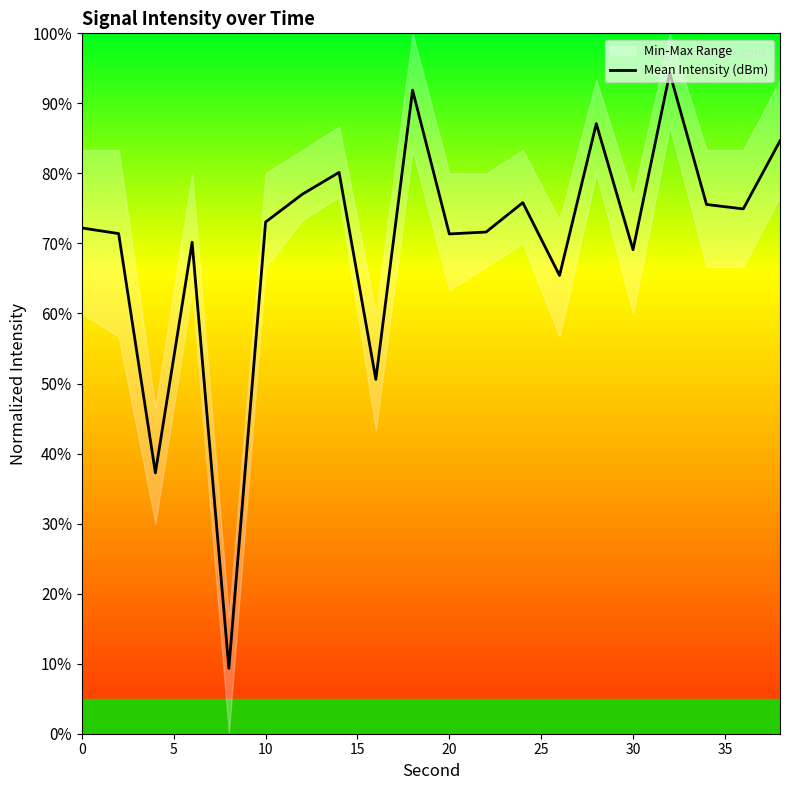

What is the average value?

70.2